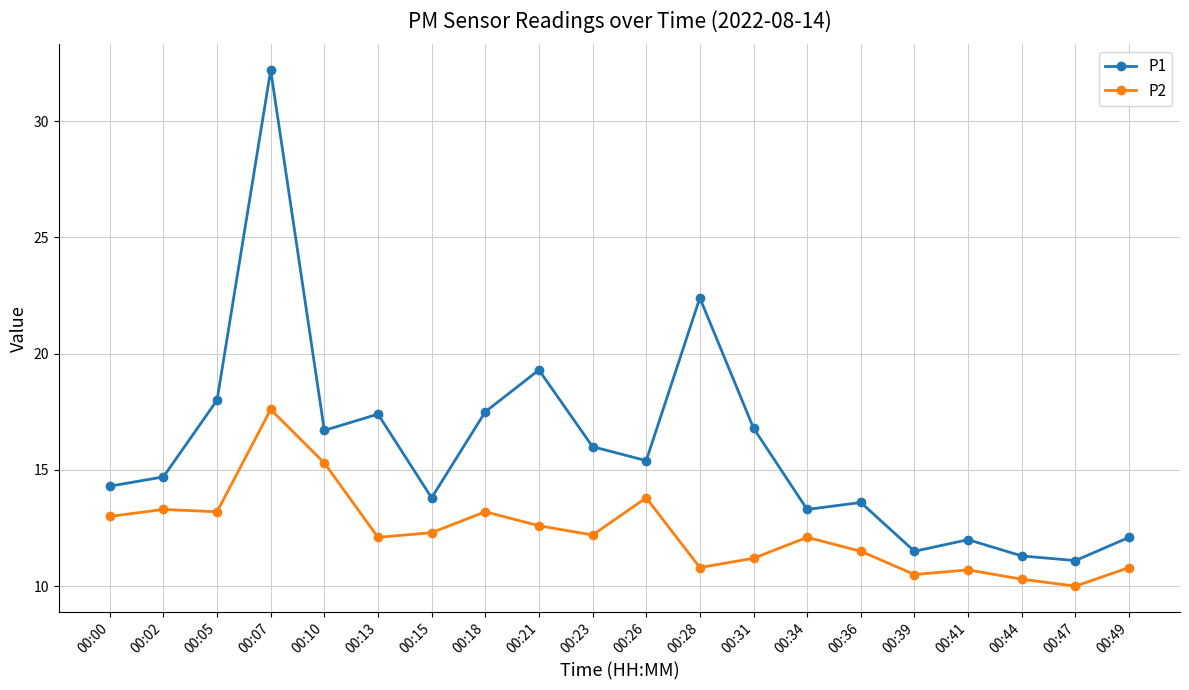

In P2, how many points are higher than both neighbors (excluding endpoints)?

6